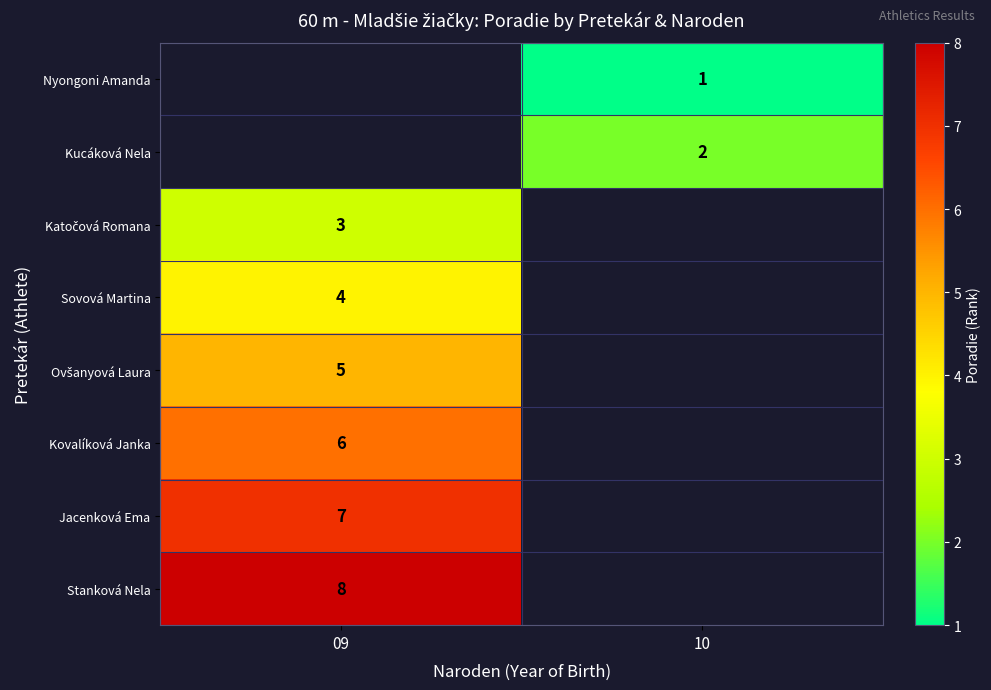

True or false: Kucáková Nela has a value of 3 at 10.

False